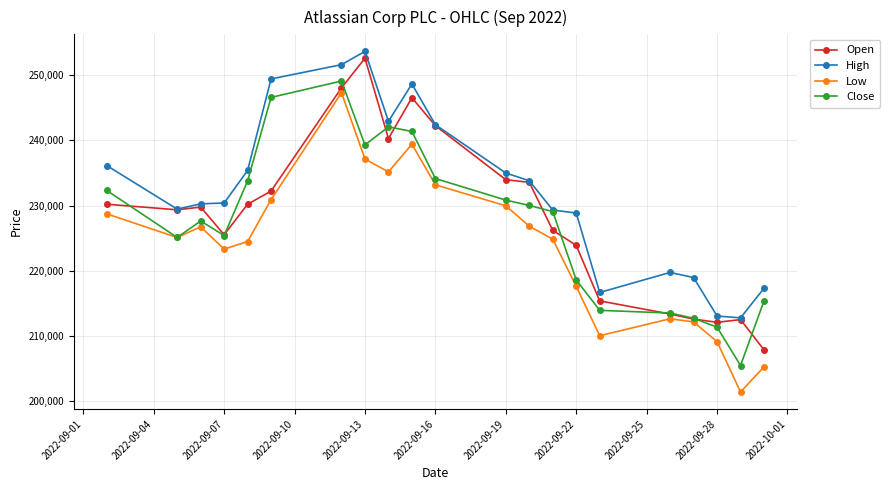

True or false: Low and High cross at least once.

False